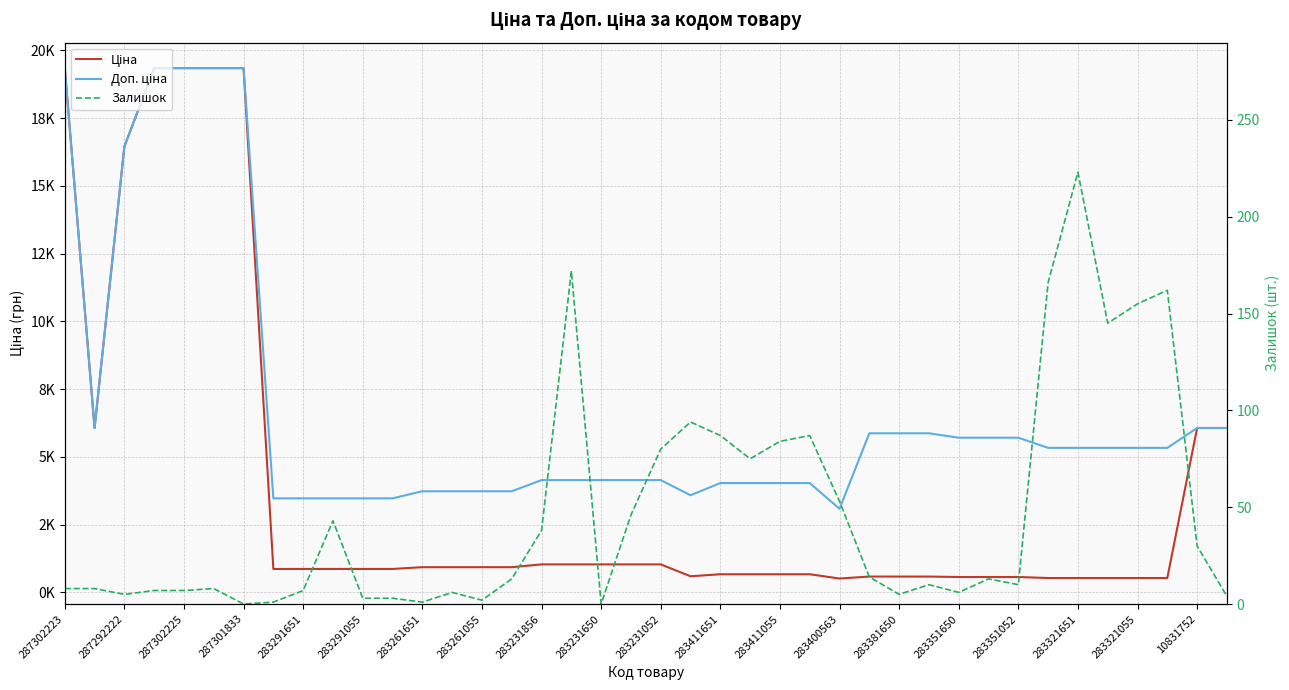

What is the label of the 10th point from the left?

283231650